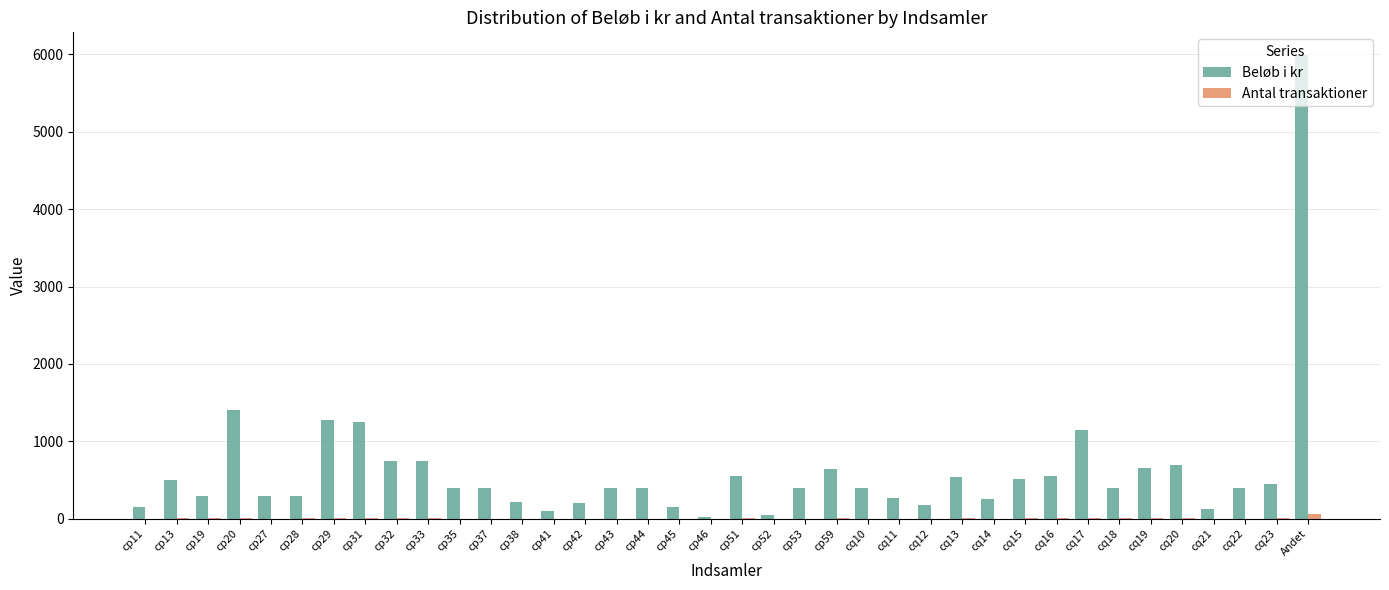

Which series changed the most between cp28 and cp31?

Beløb i kr